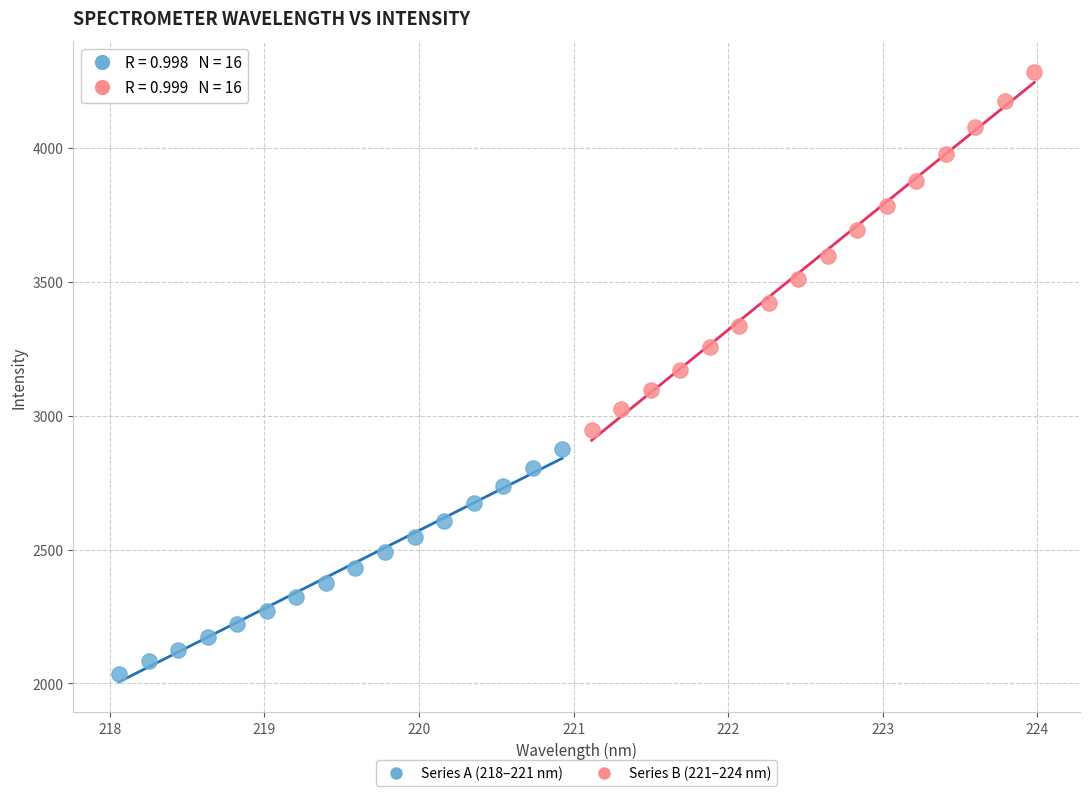

Which series has the largest Y range (max minus min)?

Series B (221–224 nm)